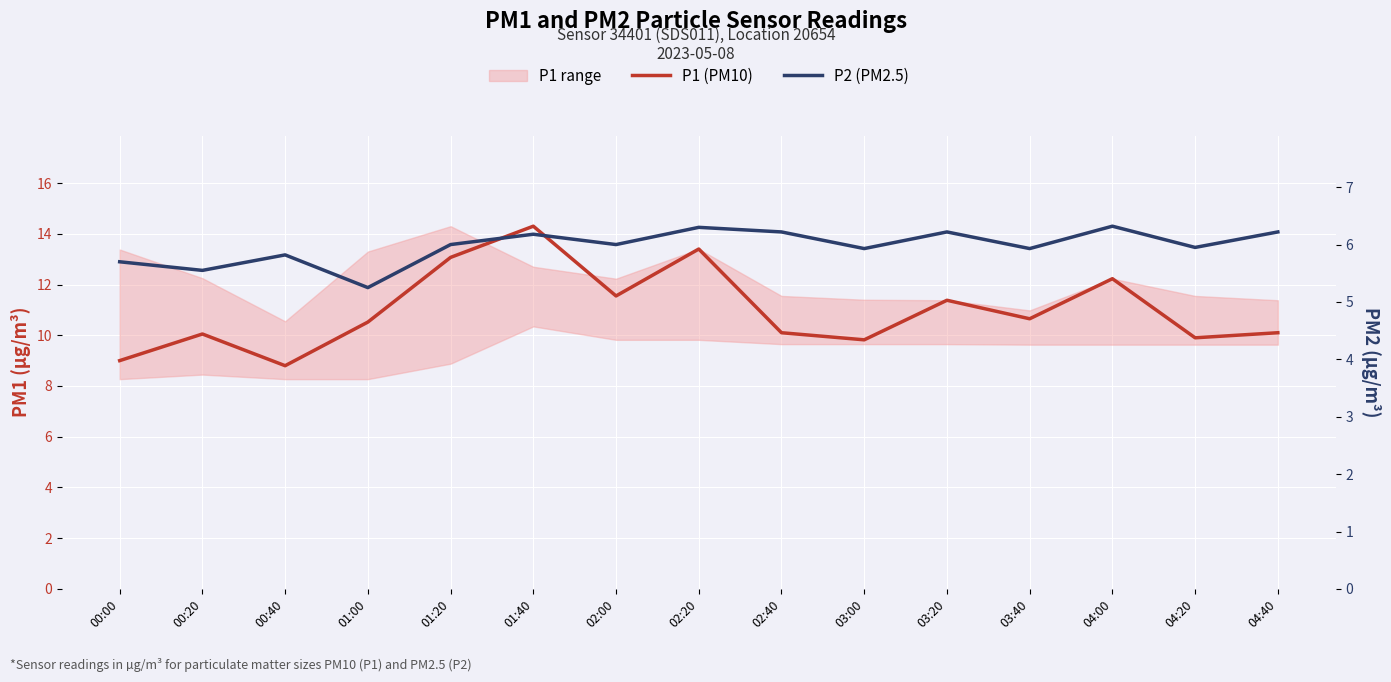

True or false: P2 (PM2.5) has a value of 9.7 at 04:20.

False